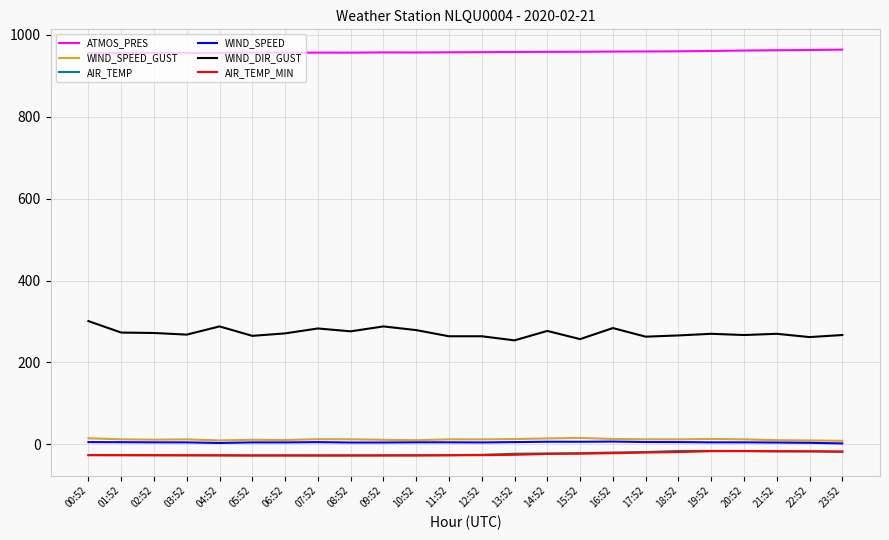

Is it true that WIND_DIR_GUST equals 82.4 at 07:52?

False